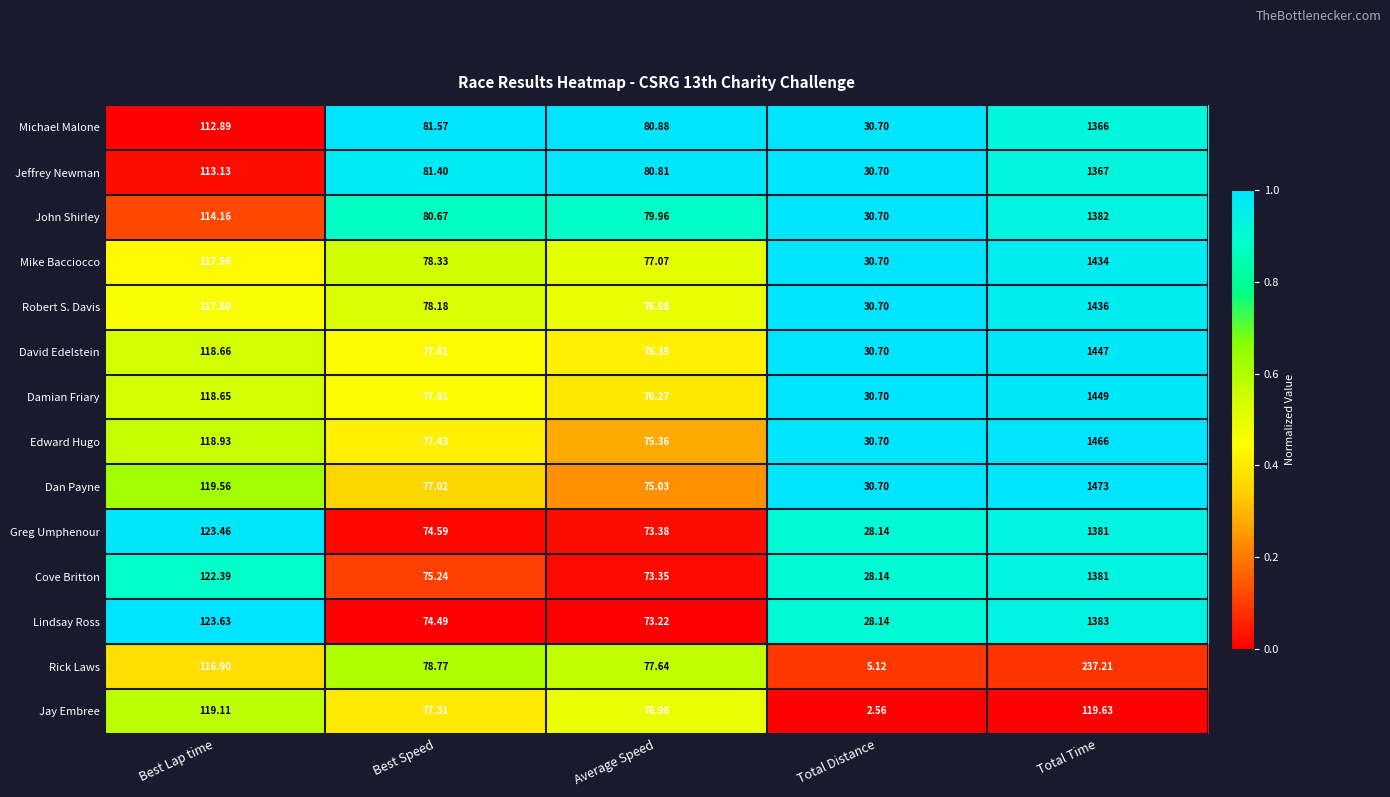

Where does the Robert S. Davis series first go above 78?

Best Lap time